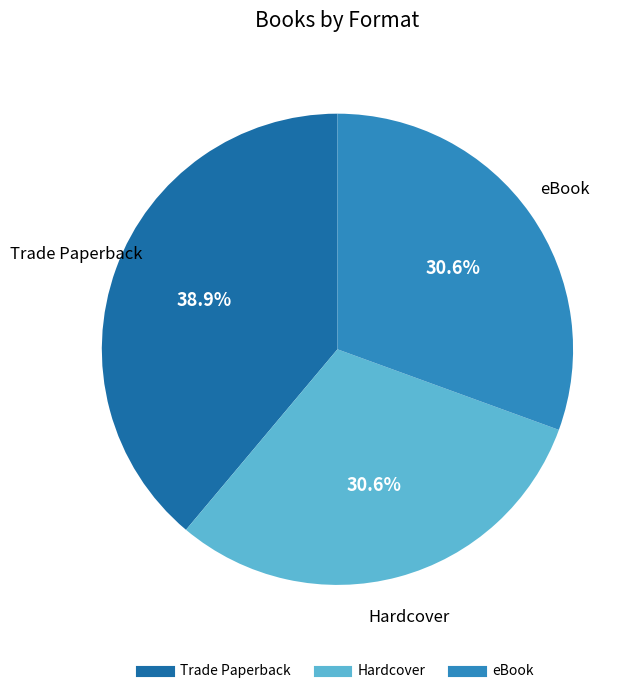

Which category has the biggest portion of the pie?

Trade Paperback